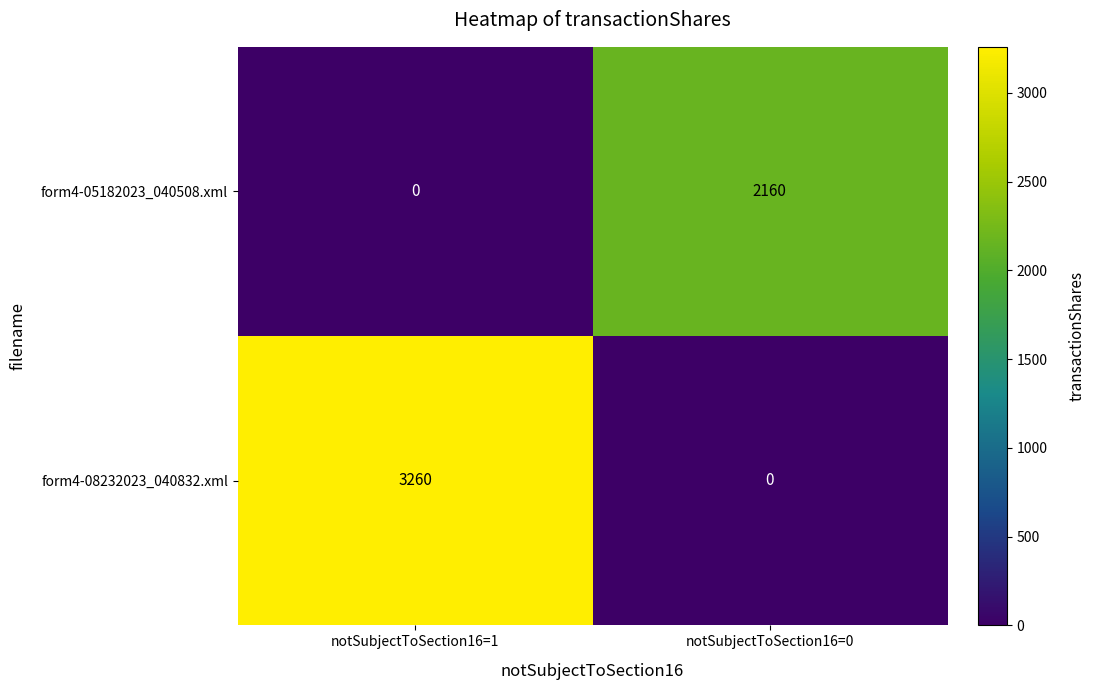

Reading left to right, transcribe all the data shown in this chart.

form4-05182023_040508.xml: 0	2160
form4-08232023_040832.xml: 3260	0